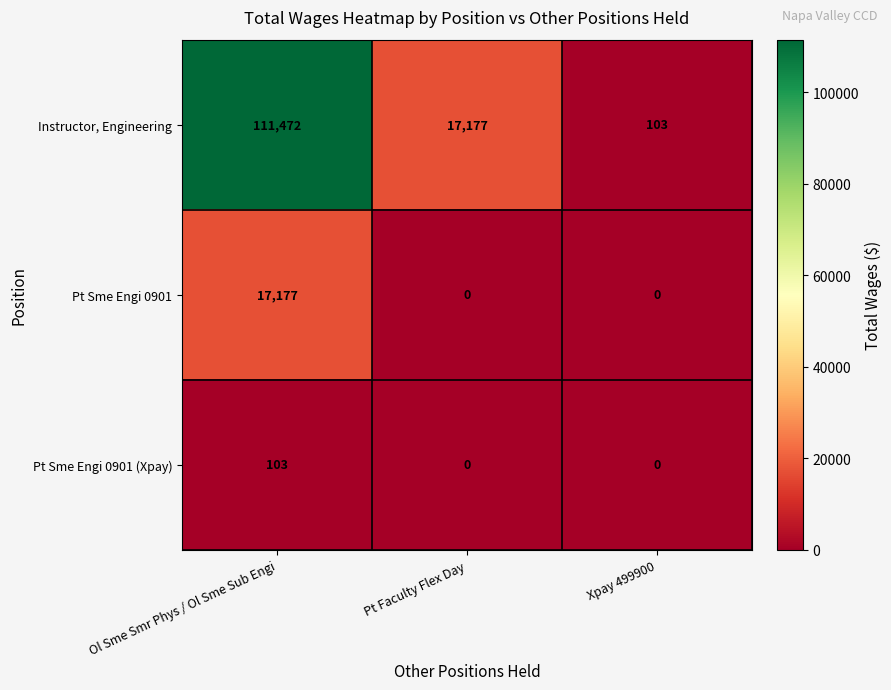

At which category is the sum across all series the highest?

Ol Sme Smr Phys / Ol Sme Sub Engi